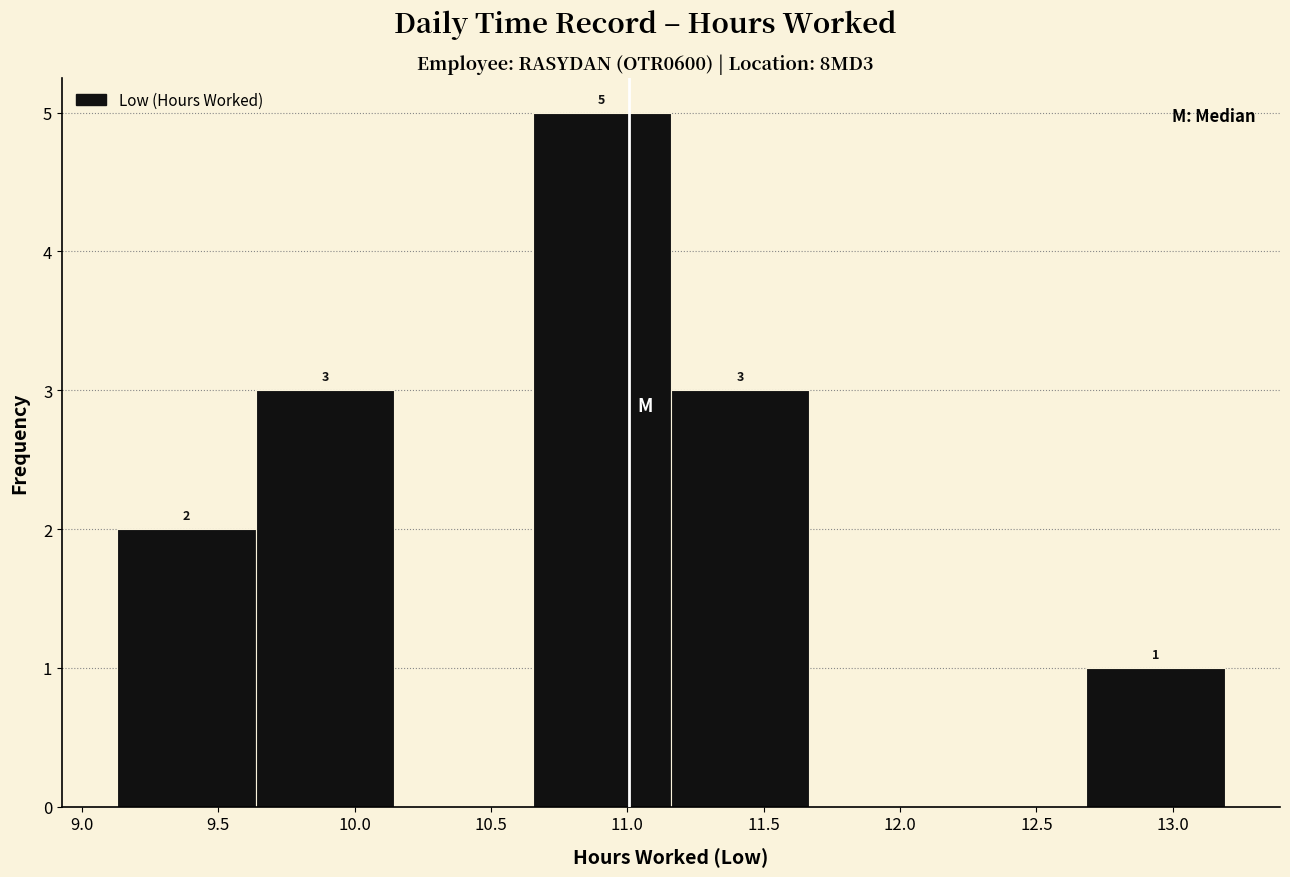

Over which range of the x-axis is the bar tallest?

10.65 to 11.15